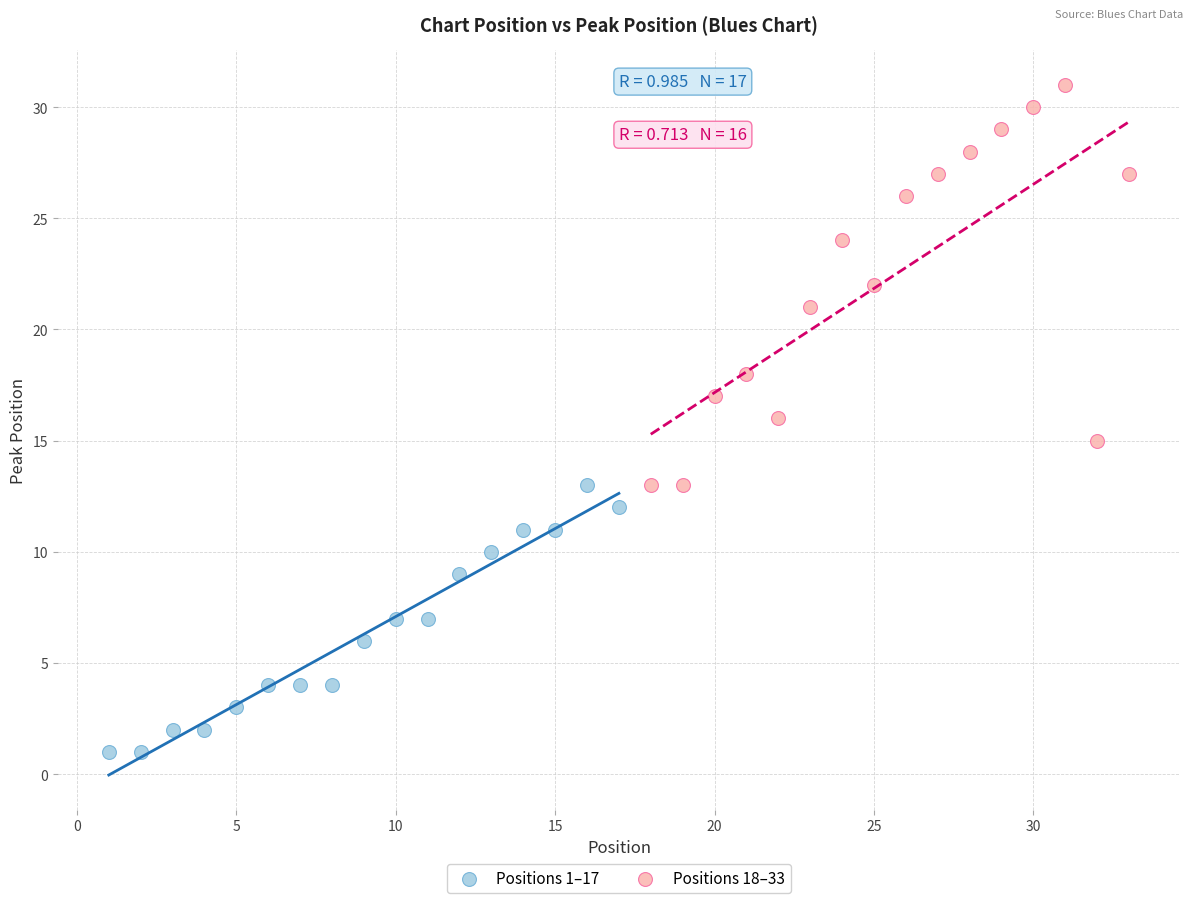

What are all the series names shown in the legend?

Positions 1–17, Positions 18–33